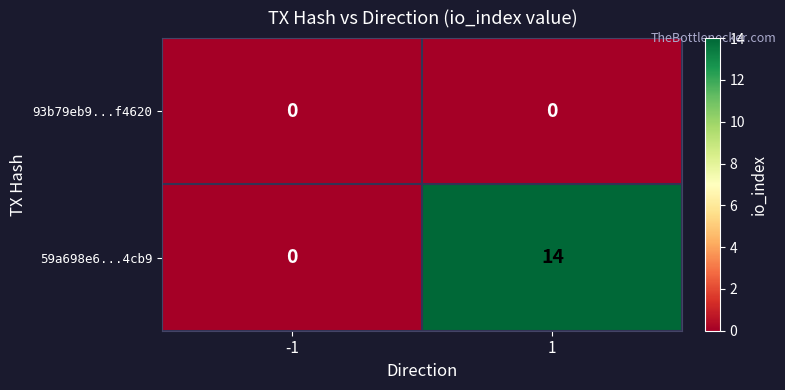

Reading left to right, extract all data points from this chart.

93b79eb9...f4620: -1=0	1=0
59a698e6...4cb9: -1=0	1=14